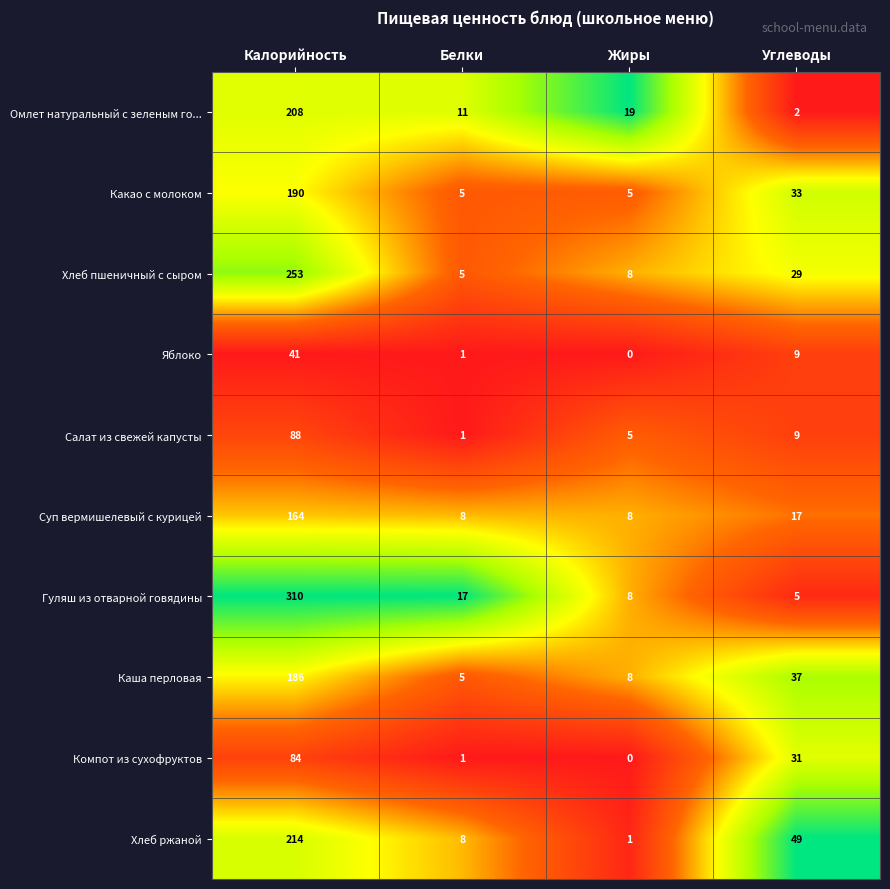

What is the greatest value displayed?

310